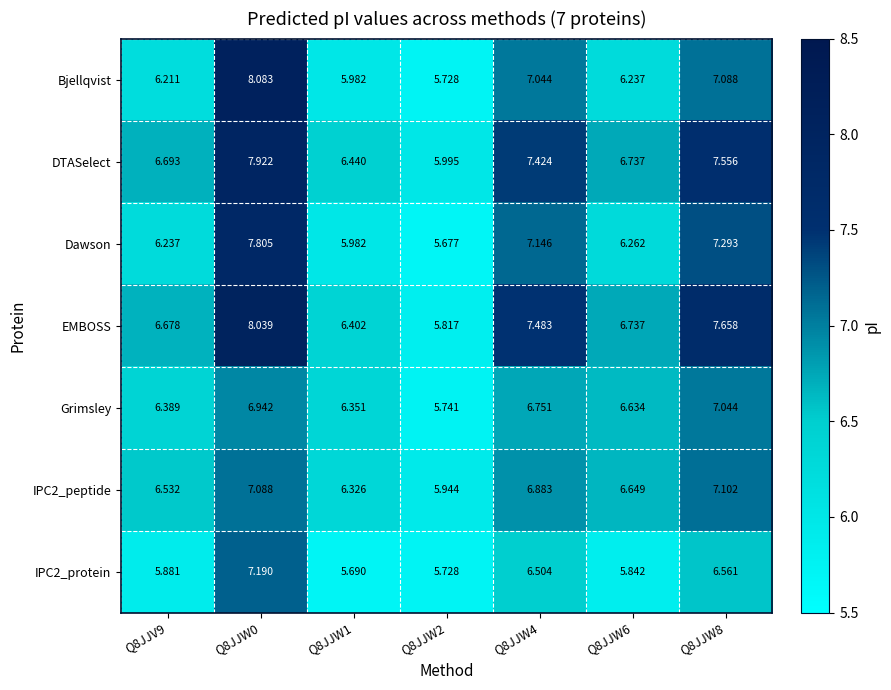

Which series has the largest range (max minus min)?

Bjellqvist